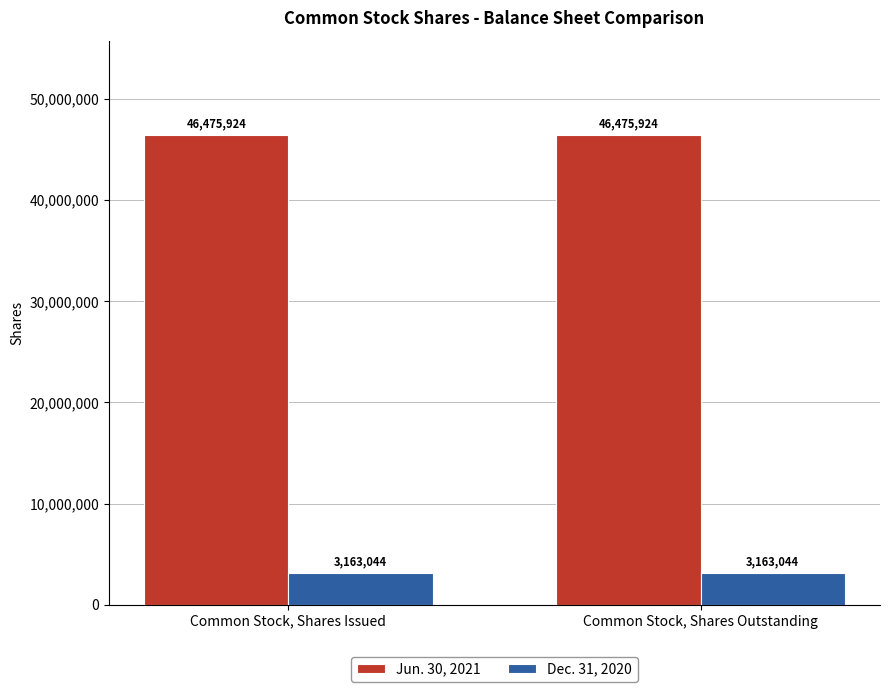

What is the maximum value for Dec. 31, 2020?

3163044